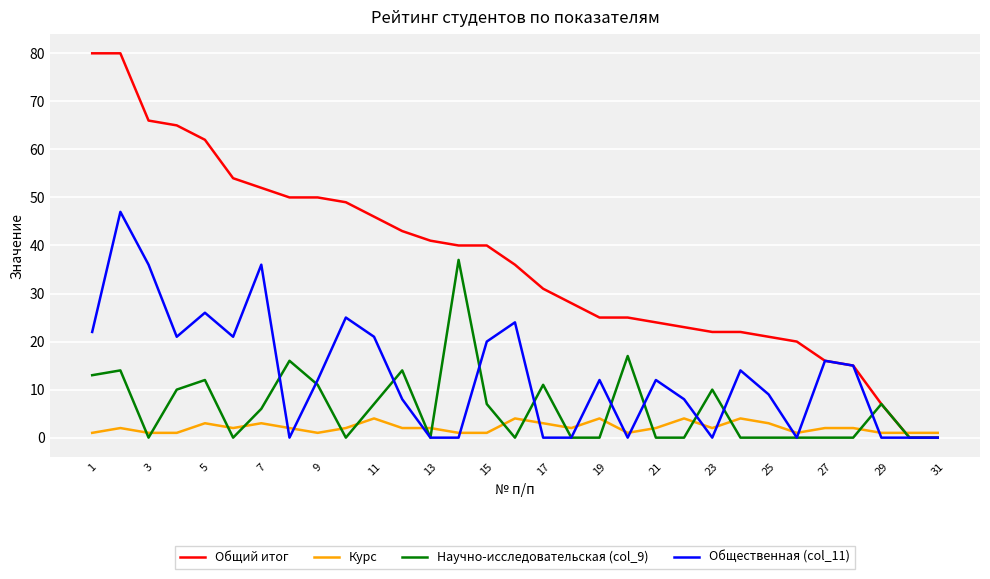

What is the greatest value displayed?

80